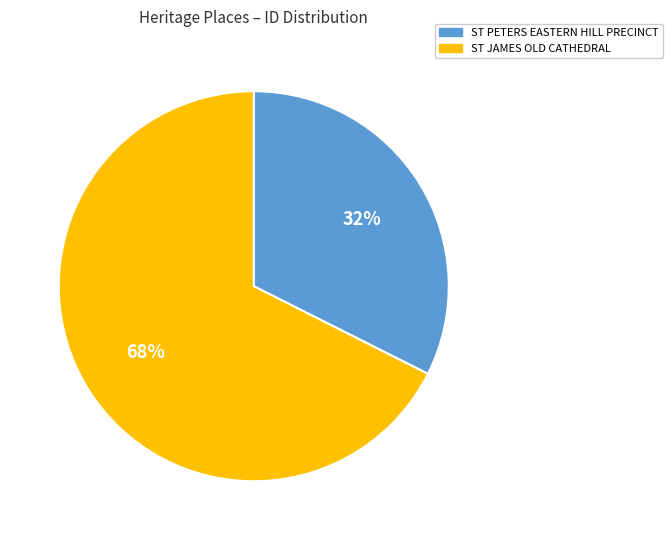

Is ST PETERS EASTERN HILL PRECINCT the majority of the pie?

No